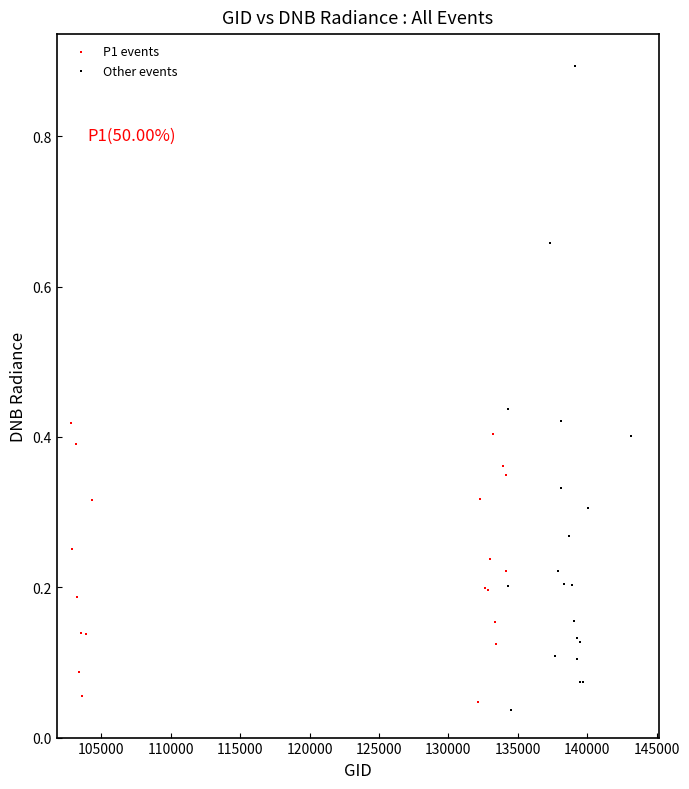

What are all the series names shown in the legend?

P1 events, Other events